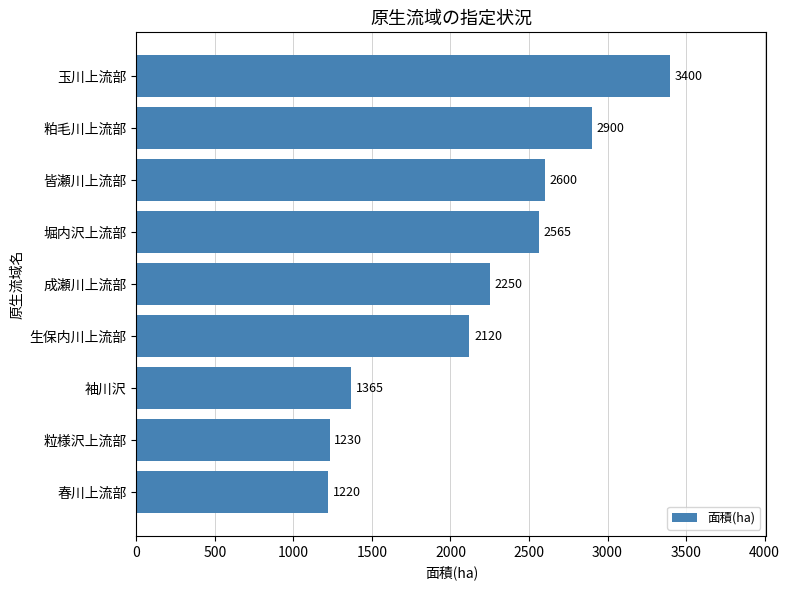

What is the change in value from 生保内川上流部 to 玉川上流部?

+1280